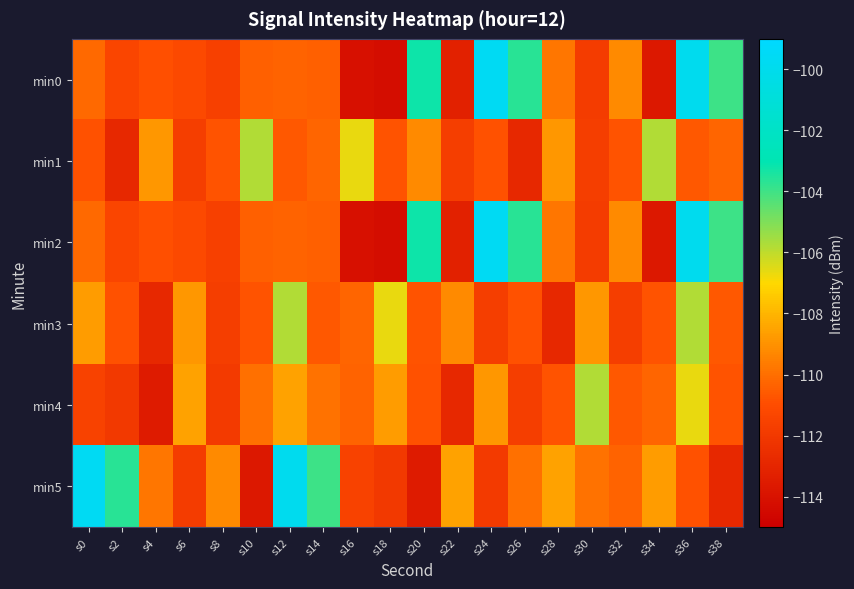

Reading right to left, what are all the values shown in this chart?

min0: s38=-104.0	s36=-99.9	s34=-113.7	s32=-109.2	s30=-111.8	s28=-109.8	s26=-103.6	s24=-99.7	s22=-113.2	s20=-103.2	s18=-114.3	s16=-114.1	s14=-110.4	s12=-110.4	s10=-110.4	s8=-111.6	s6=-111.2	s4=-110.9	s2=-111.4	s0=-110.2
min1: s38=-110.3	s36=-110.6	s34=-105.8	s32=-110.8	s30=-111.7	s28=-108.9	s26=-112.9	s24=-110.8	s22=-111.7	s20=-109.2	s18=-110.8	s16=-106.6	s14=-110.3	s12=-110.6	s10=-105.8	s8=-110.8	s6=-111.7	s4=-108.9	s2=-112.9	s0=-110.8
min2: s38=-104.0	s36=-99.9	s34=-113.7	s32=-109.2	s30=-111.8	s28=-109.8	s26=-103.6	s24=-99.7	s22=-113.2	s20=-103.2	s18=-114.3	s16=-114.1	s14=-110.4	s12=-110.4	s10=-110.4	s8=-111.6	s6=-111.2	s4=-110.9	s2=-111.4	s0=-110.2
min3: s38=-110.6	s36=-105.8	s34=-110.8	s32=-111.7	s30=-108.9	s28=-112.9	s26=-110.8	s24=-111.7	s22=-109.2	s20=-110.8	s18=-106.6	s16=-110.3	s14=-110.6	s12=-105.8	s10=-110.8	s8=-111.7	s6=-108.9	s4=-112.9	s2=-110.8	s0=-108.7
min4: s38=-110.8	s36=-106.6	s34=-110.3	s32=-110.6	s30=-105.8	s28=-110.8	s26=-111.7	s24=-108.9	s22=-112.9	s20=-110.8	s18=-108.7	s16=-110.3	s14=-109.9	s12=-108.5	s10=-110.0	s8=-111.9	s6=-108.5	s4=-113.5	s2=-112.0	s0=-111.5
min5: s38=-112.9	s36=-110.8	s34=-108.7	s32=-110.3	s30=-109.9	s28=-108.5	s26=-110.0	s24=-111.9	s22=-108.5	s20=-113.5	s18=-112.0	s16=-111.5	s14=-104.0	s12=-99.9	s10=-113.7	s8=-109.2	s6=-111.8	s4=-109.8	s2=-103.6	s0=-99.7